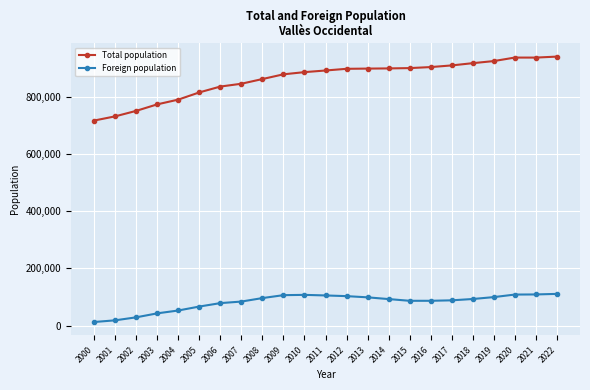

How many lines are shown in the chart?

2